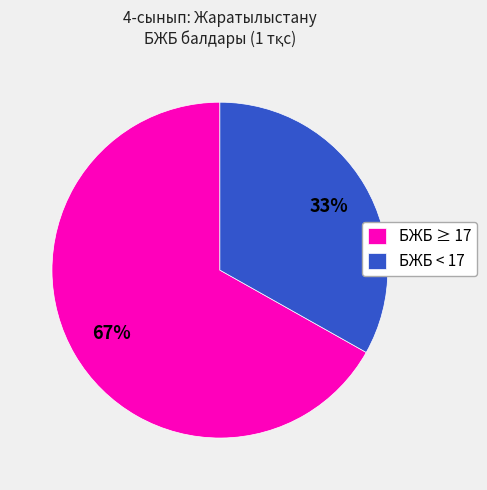

To the nearest percent, what percentage of the pie is БЖБ ≥ 17?

67%